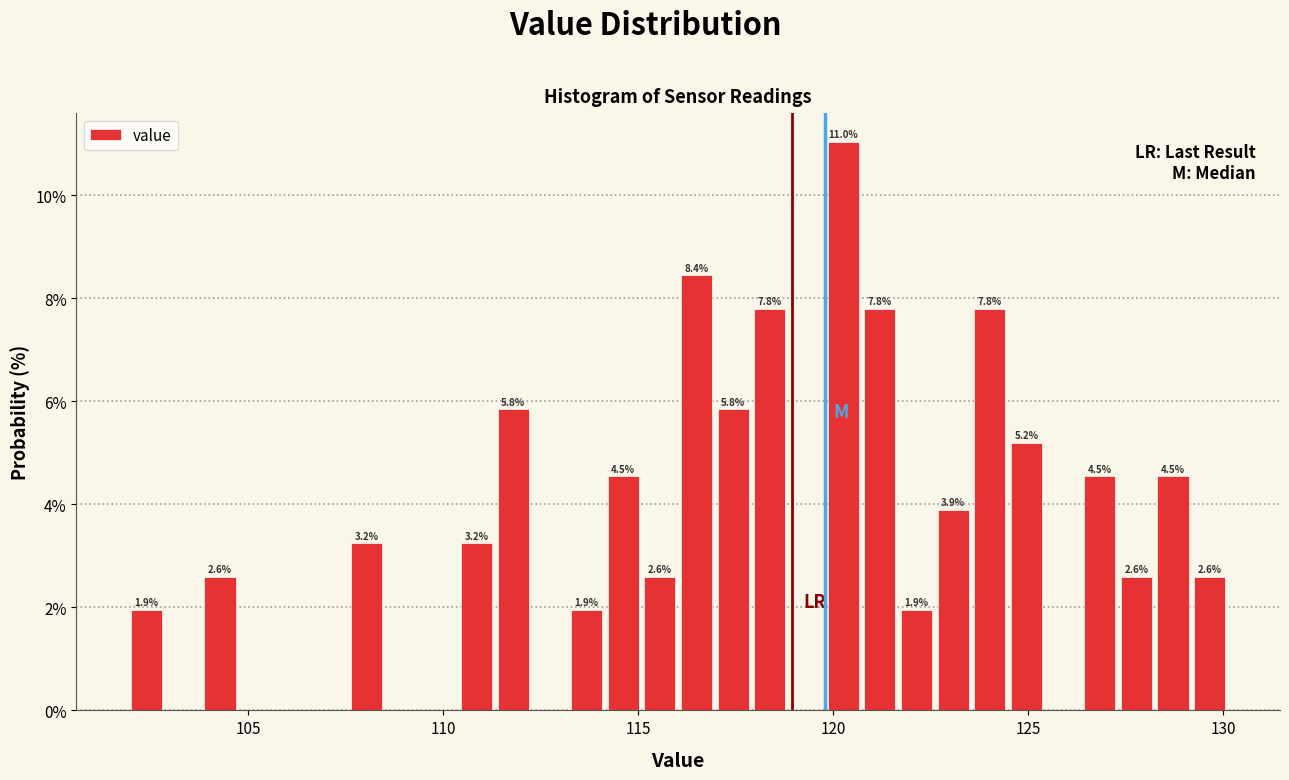

Read against the x-axis, roughly where is the centre of the tallest bar?

120.5